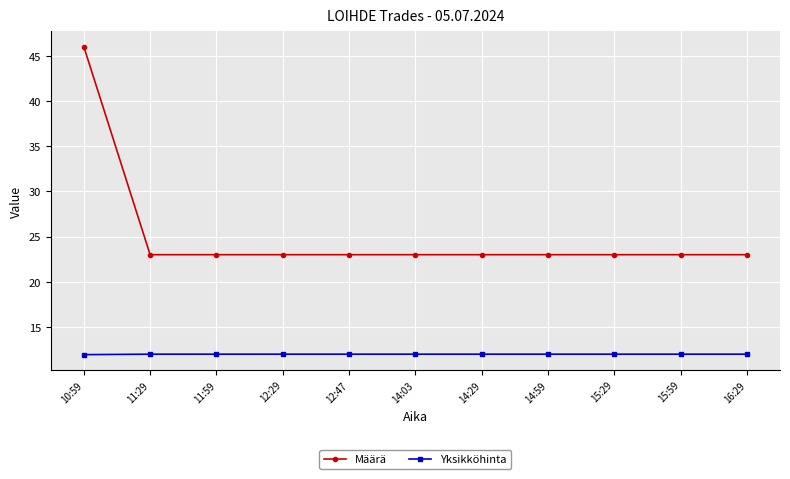

Which label corresponds to the largest value in the chart?

10:59